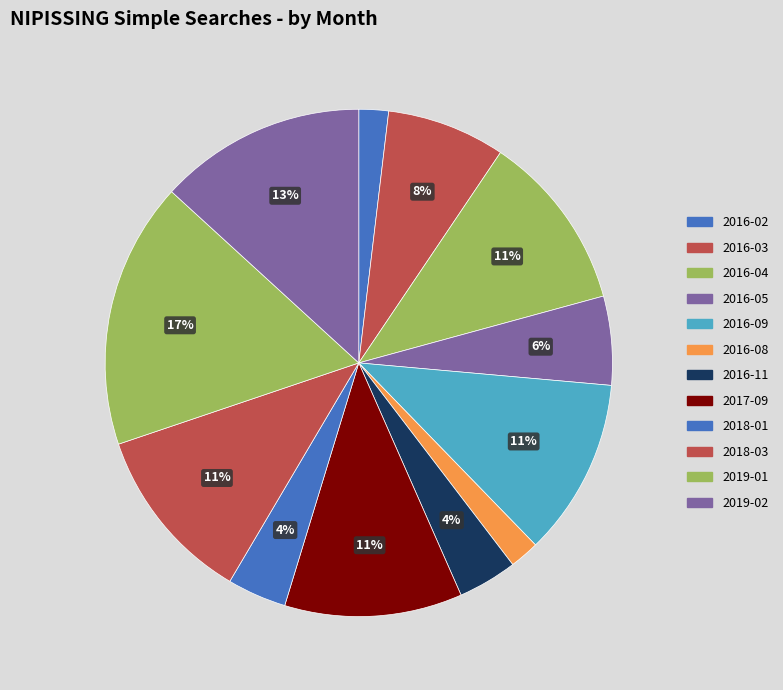

What percentage is NOT represented by 2019-01?

83.0%